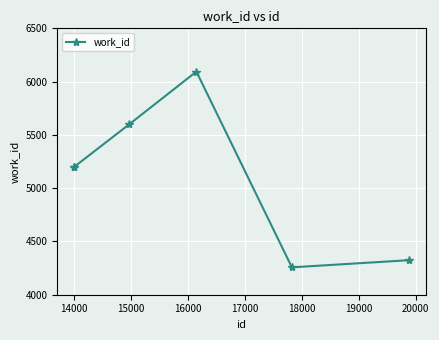

How many interior local peaks (higher than both neighbors) does the data have?

1